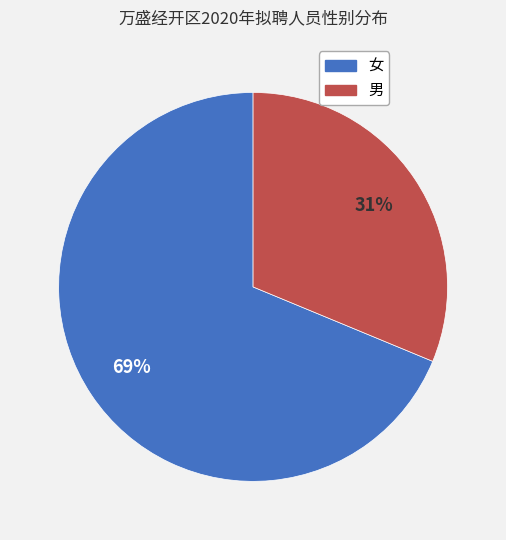

To the nearest percent, what is the combined percentage of 女 and 男?

100%